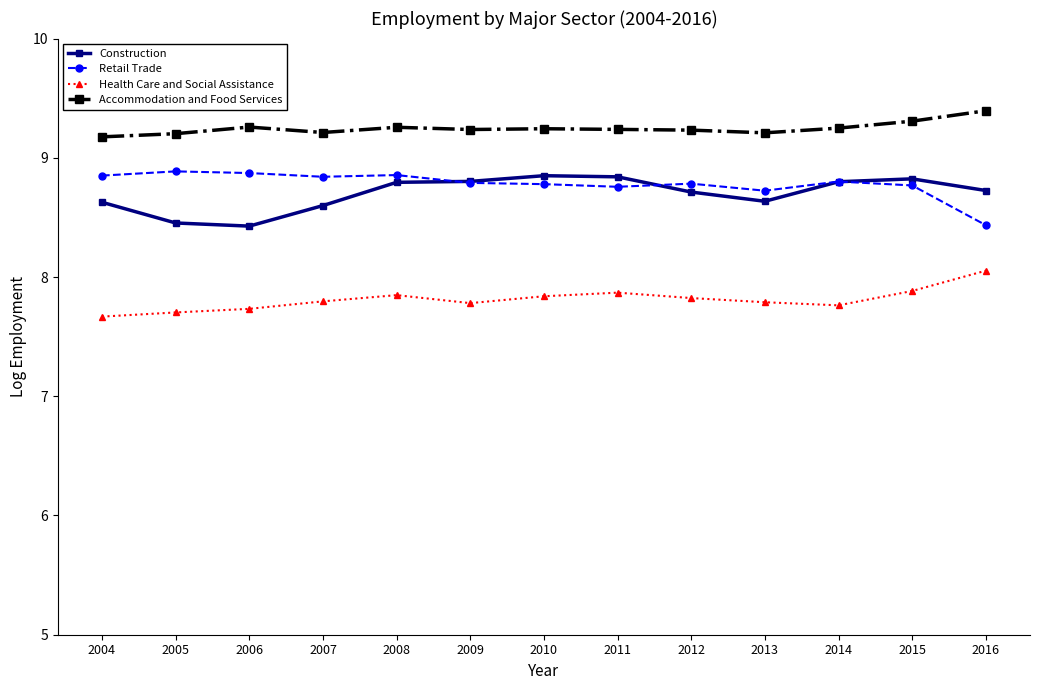

Is the value of Health Care and Social Assistance at 2008 greater than the value of Construction at 2012?

No